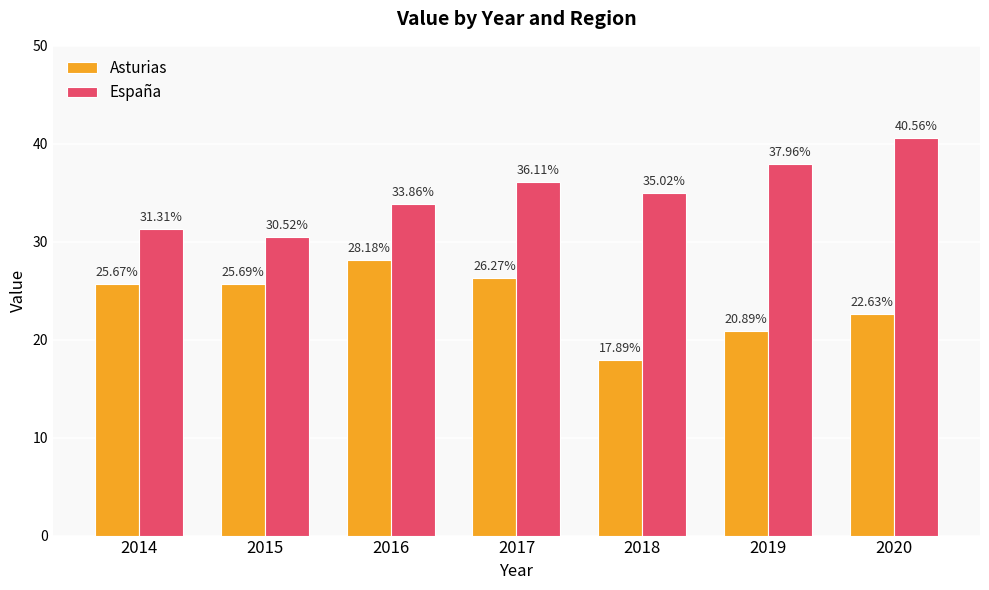

List the series in order of their overall mean, lowest first.

Asturias, España